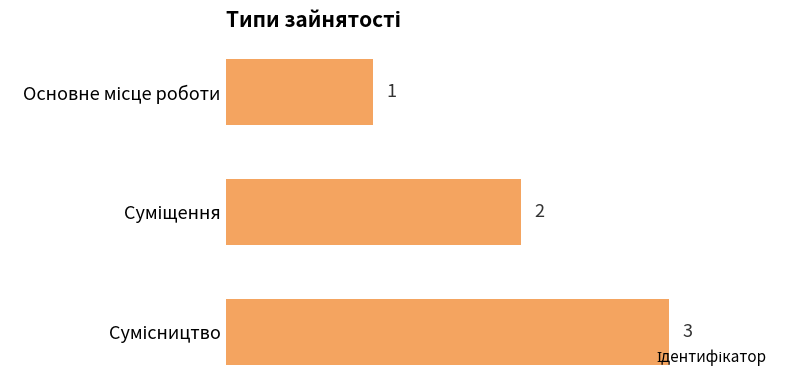

Count the values in the range 1 to 3.

3